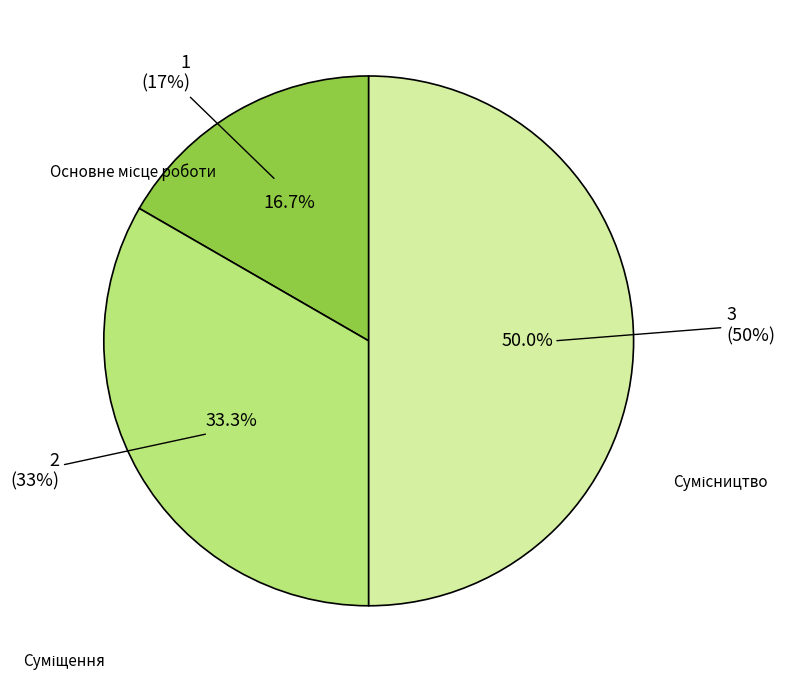

Is it true that Суміщення is 46% of the pie?

False